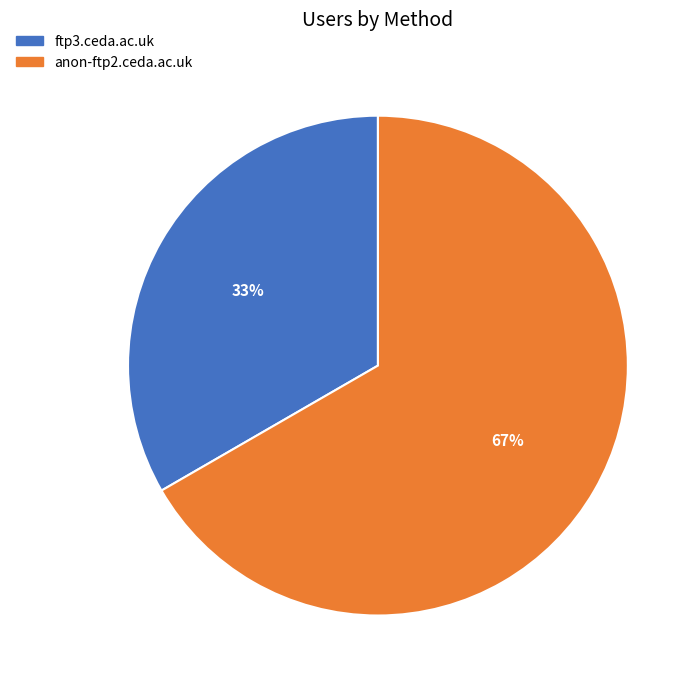

Count the number of slices in the pie.

2